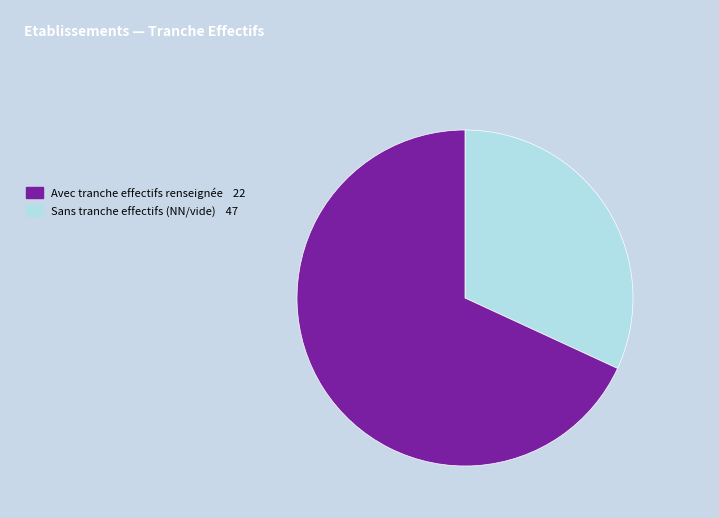

Is there a majority slice in this chart?

Yes